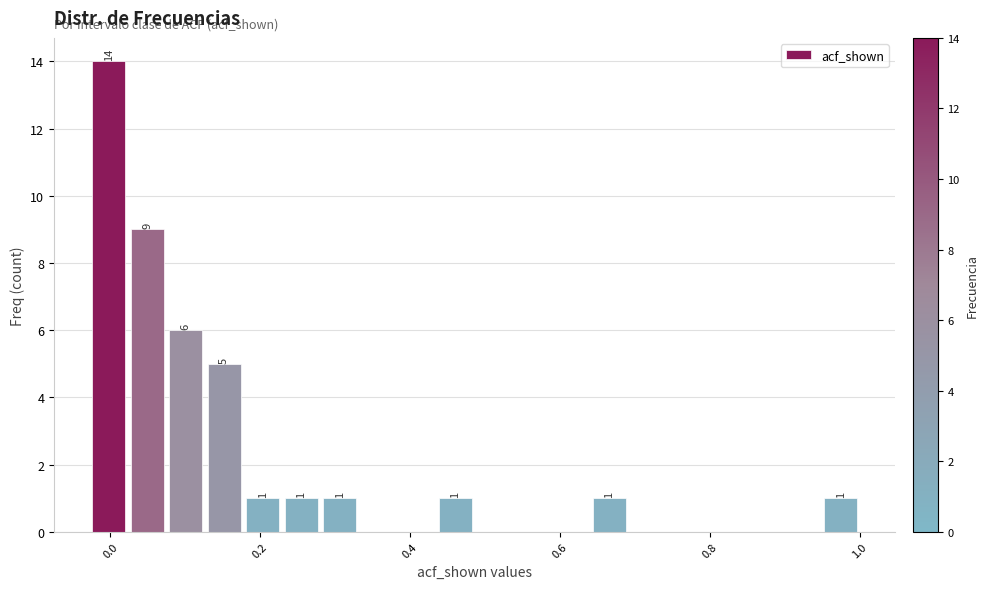

Read against the x-axis, roughly where is the centre of the tallest bar?

0.00